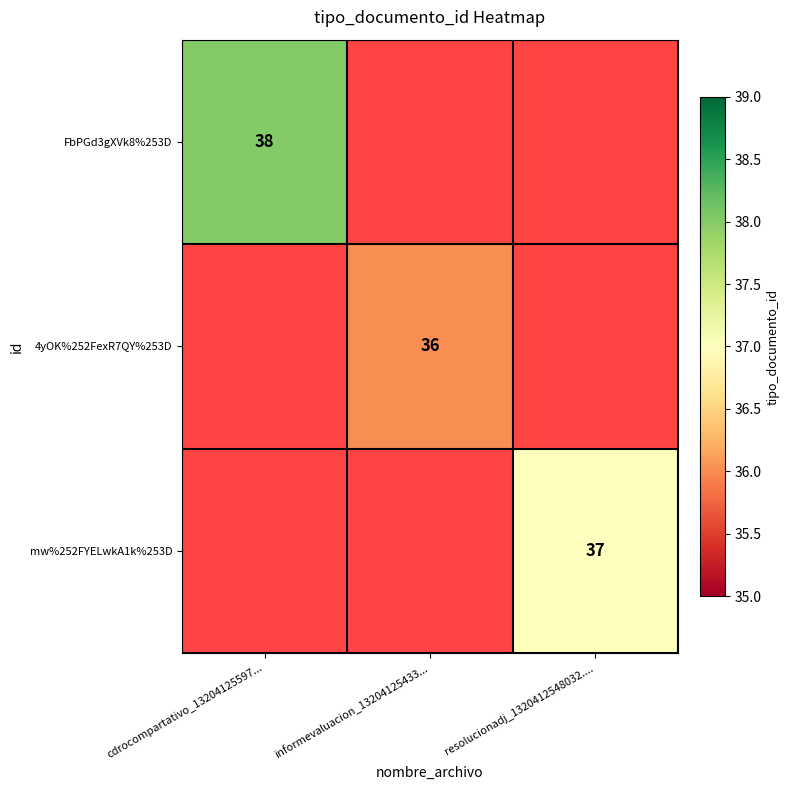

True or false: mw%252FYELwkA1k%253D has a value of 51 at resolucionadj_1320412548032.....

False